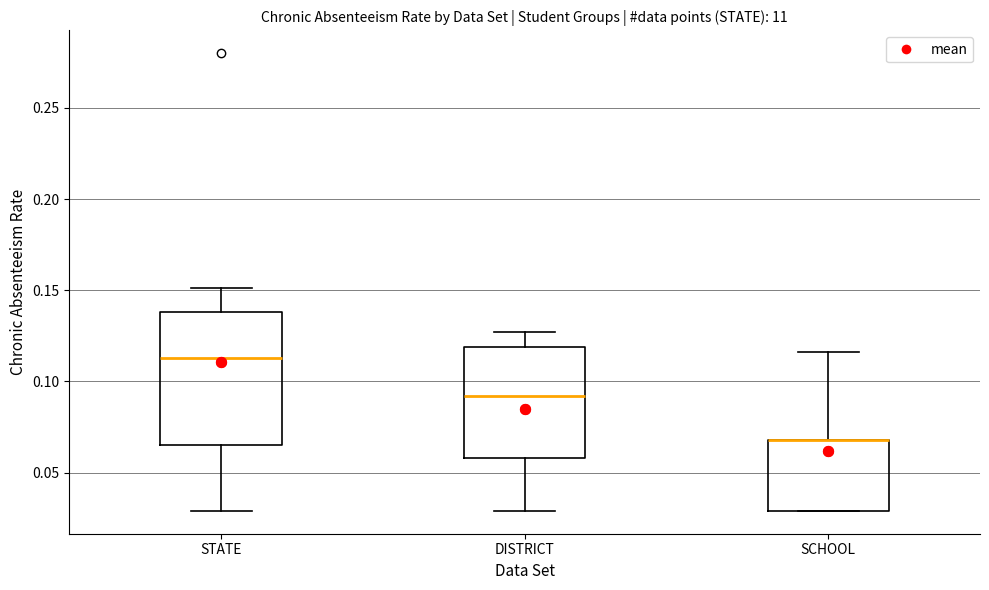

Reading left to right, read every box against the y-axis: the position of its median line, the range the box covers, and the ends of its whiskers. The values are not printed on the chart, so give them approximately, as read against the axis.

STATE: median 0.115, box 0.065 to 0.140, whiskers 0.030 to 0.150
DISTRICT: median 0.090, box 0.060 to 0.120, whiskers 0.030 to 0.125
SCHOOL: median 0.070 (drawn on the box's upper edge), box 0.030 to 0.070, whiskers 0.030 to 0.115